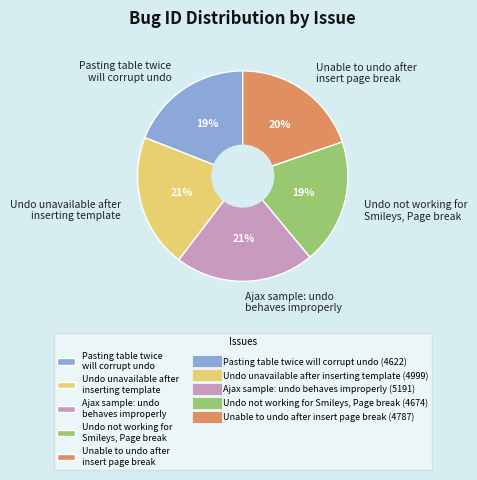

What is the ratio of the value at Undo unavailable after inserting template to the value at Pasting table twice will corrupt undo?

1.1